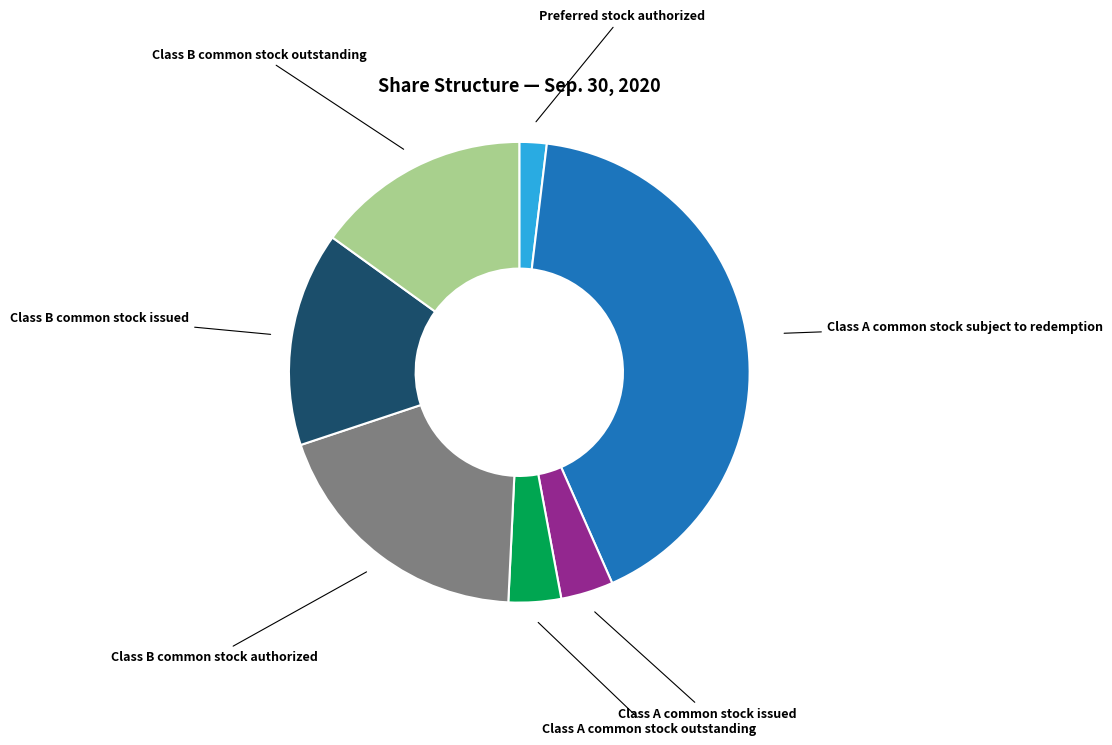

True or false: Class A common stock outstanding accounts for 13% of the total.

False